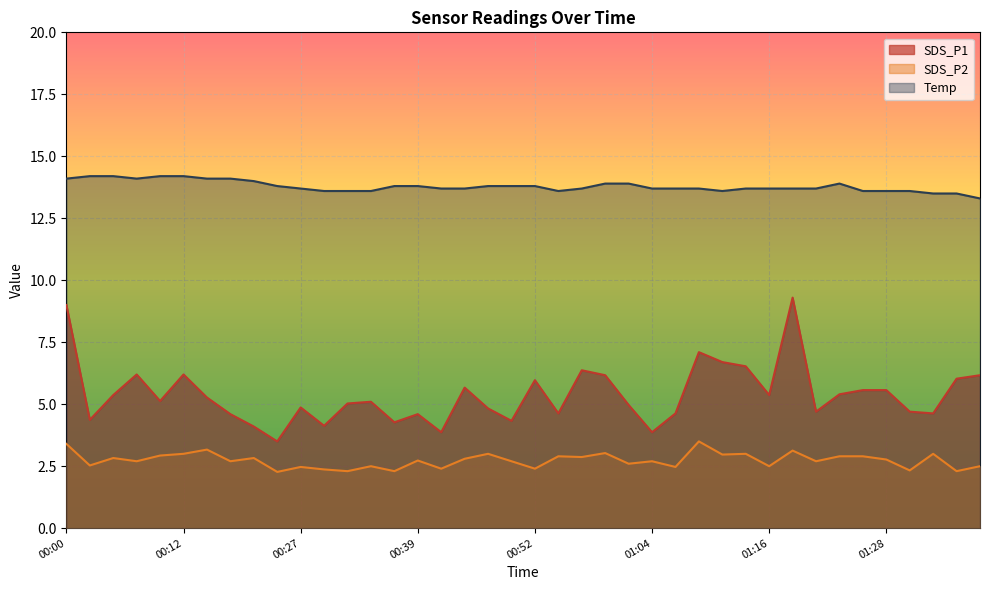

True or false: Temp has more than 0 interior local peaks.

True